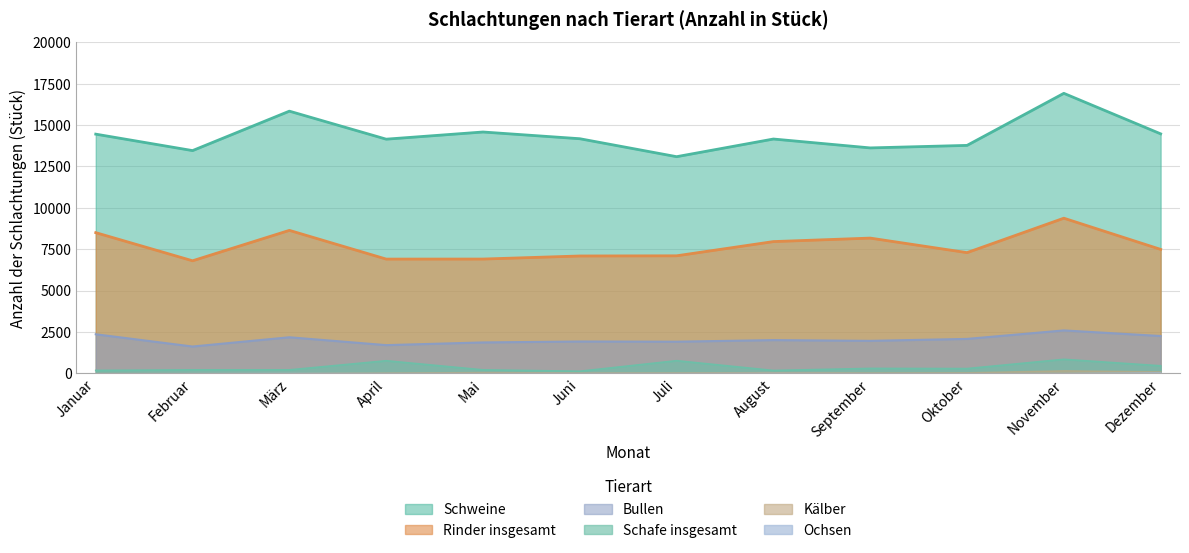

Is the value of Bullen at Februar greater than the value of Schafe insgesamt at März?

Yes